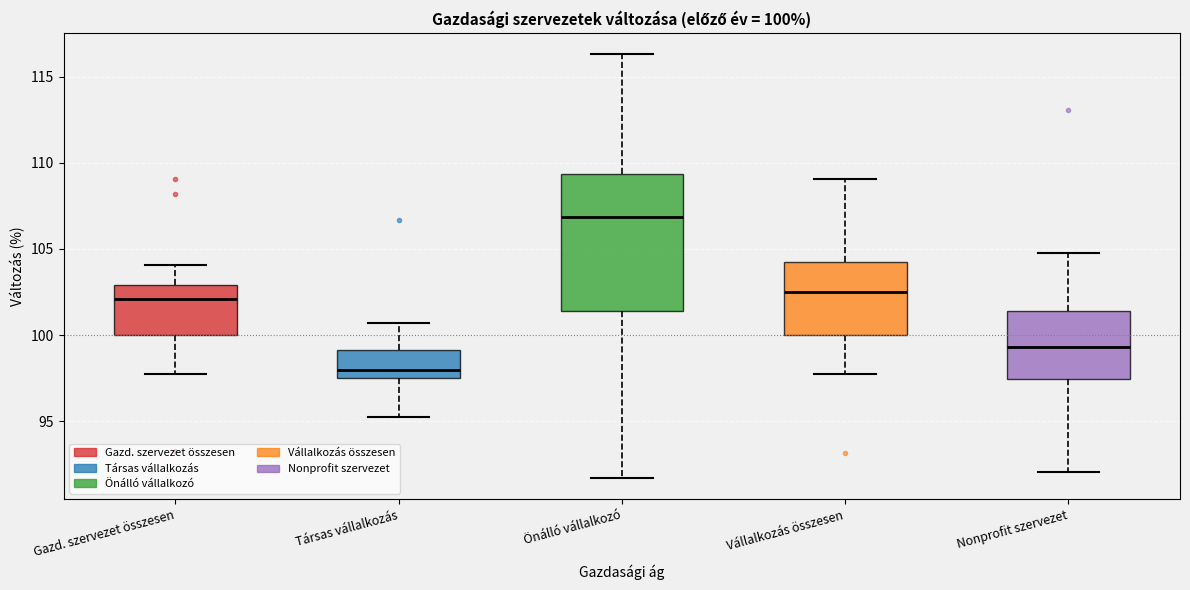

Comparing the boxes themselves (not the whiskers), which one is the tallest?

Önálló vállalkozó